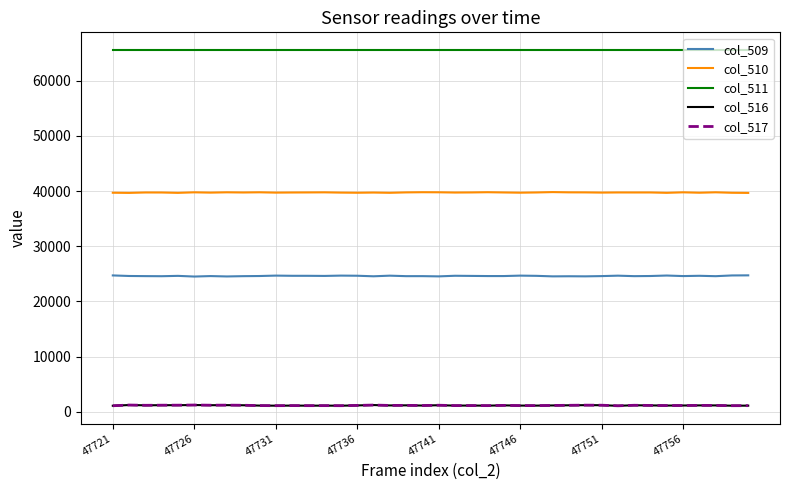

Which series has the largest total across all categories?

col_511